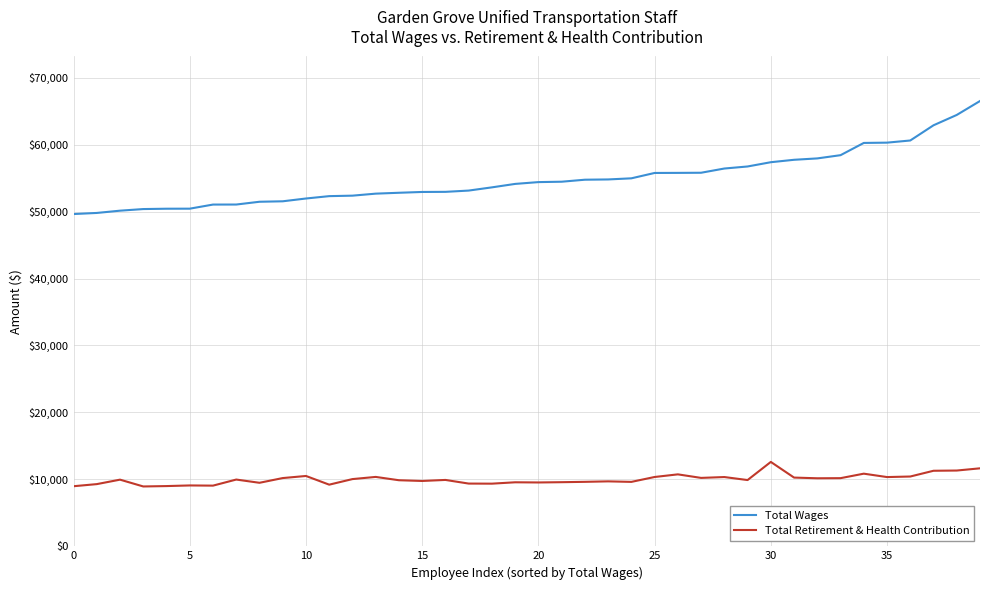

In Total Retirement & Health Contribution, how many points are lower than both neighbors (excluding endpoints)?

12